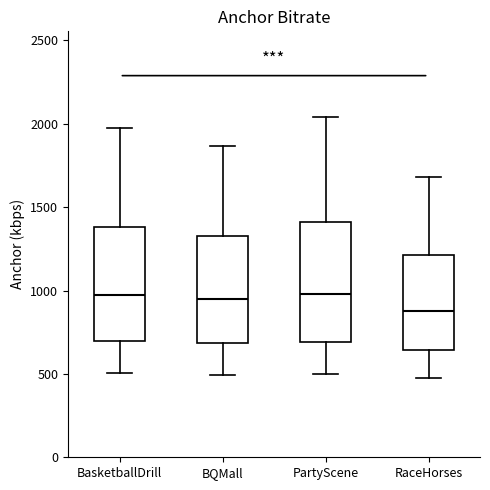

Where is the upper edge of the box for PartyScene on the y-axis? The values are not printed on the chart, so give them approximately, as read against the axis.

1400